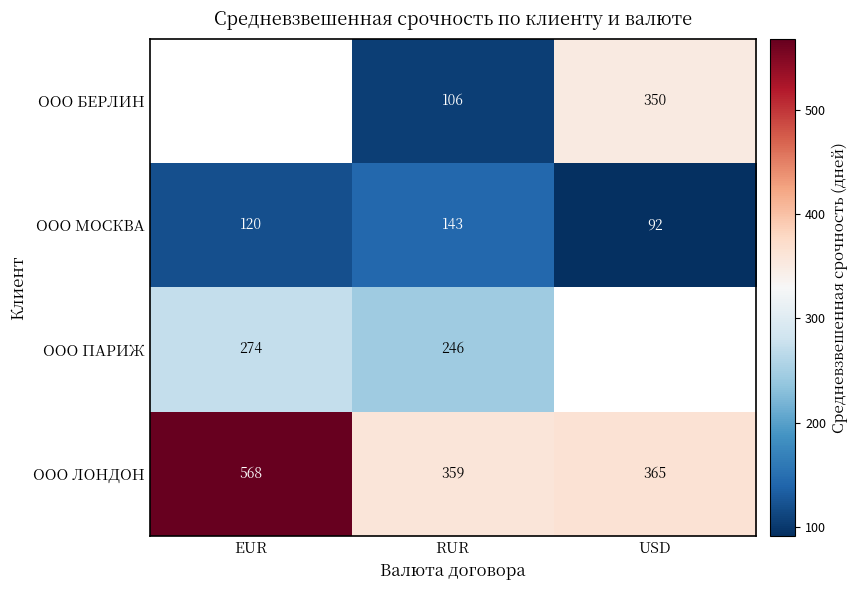

Rank the series at RUR from lowest to highest value.

ООО БЕРЛИН, ООО МОСКВА, ООО ПАРИЖ, ООО ЛОНДОН